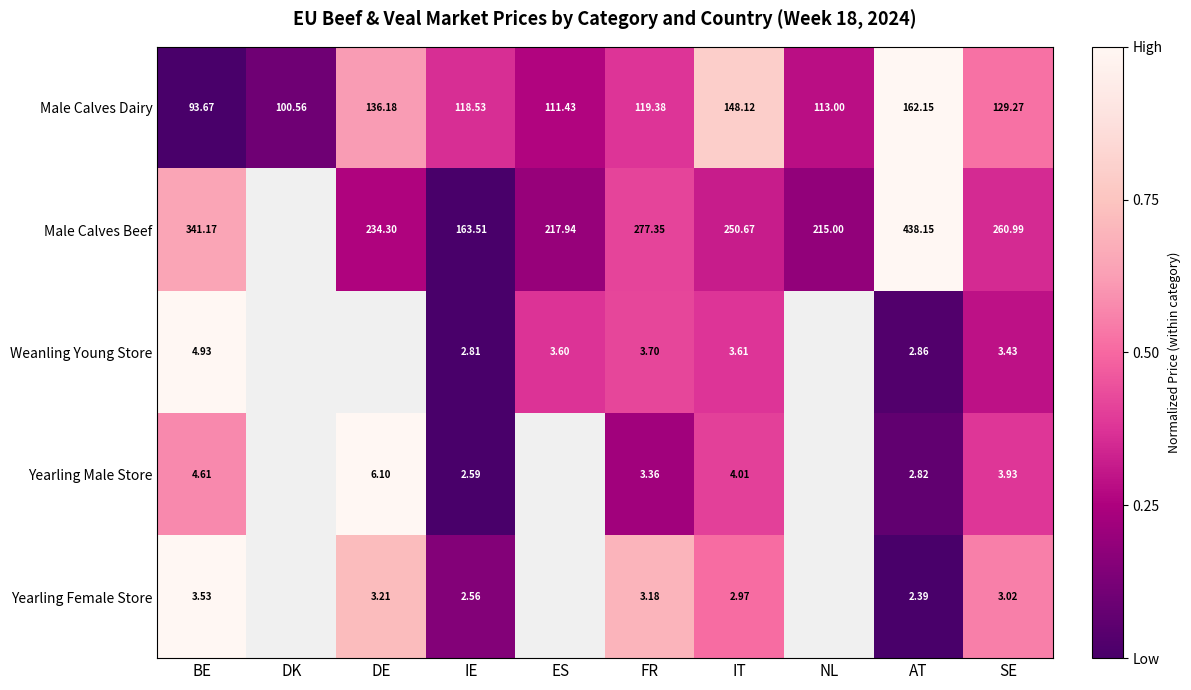

Which series changed the most between FR and AT?

Male Calves Beef